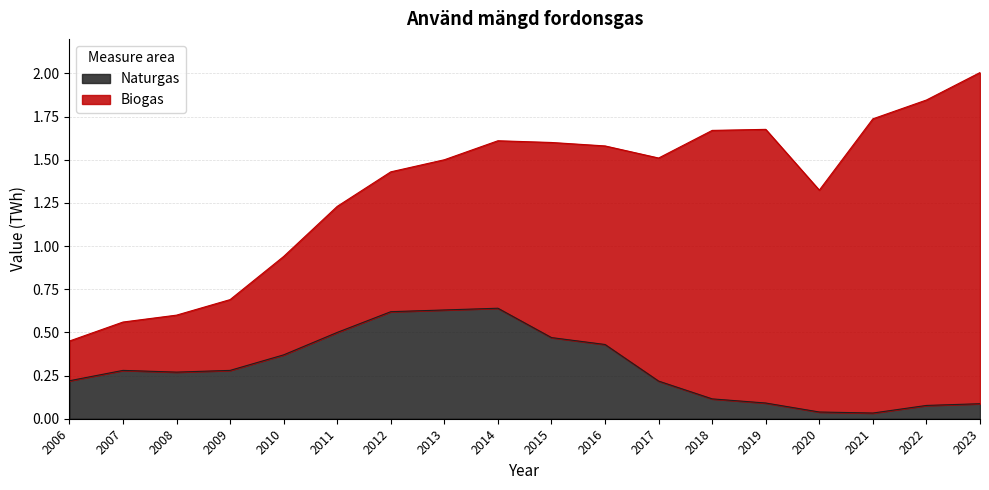

List the labels in order of value, largest first.

2014, 2013, 2012, 2011, 2015, 2016, 2010, 2007, 2009, 2008, 2006, 2017, 2018, 2019, 2023, 2022, 2020, 2021